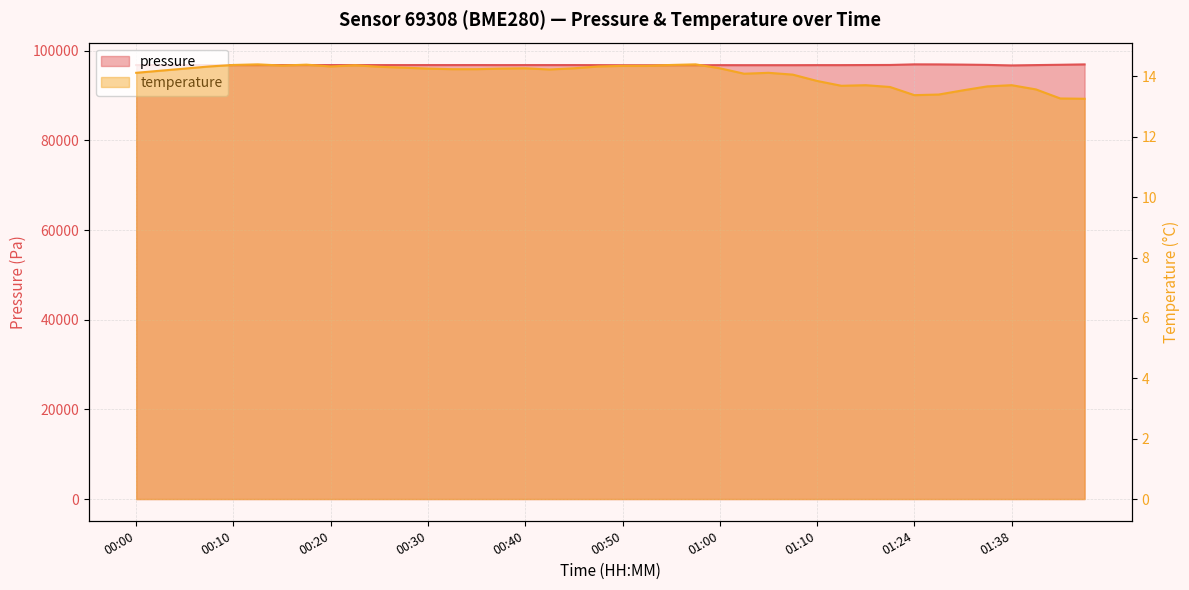

Is the value of temperature at 01:13 greater than the value of pressure at 00:30?

No